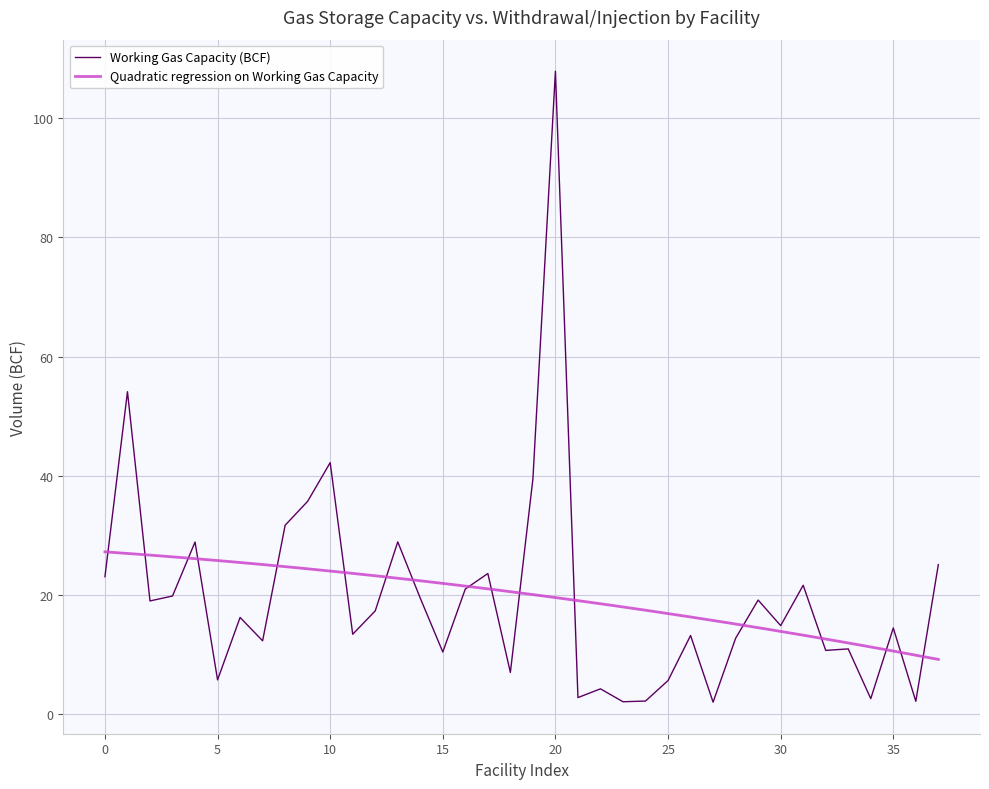

The value of Working Gas Capacity (BCF) at 5 is 5.8. True or false?

True